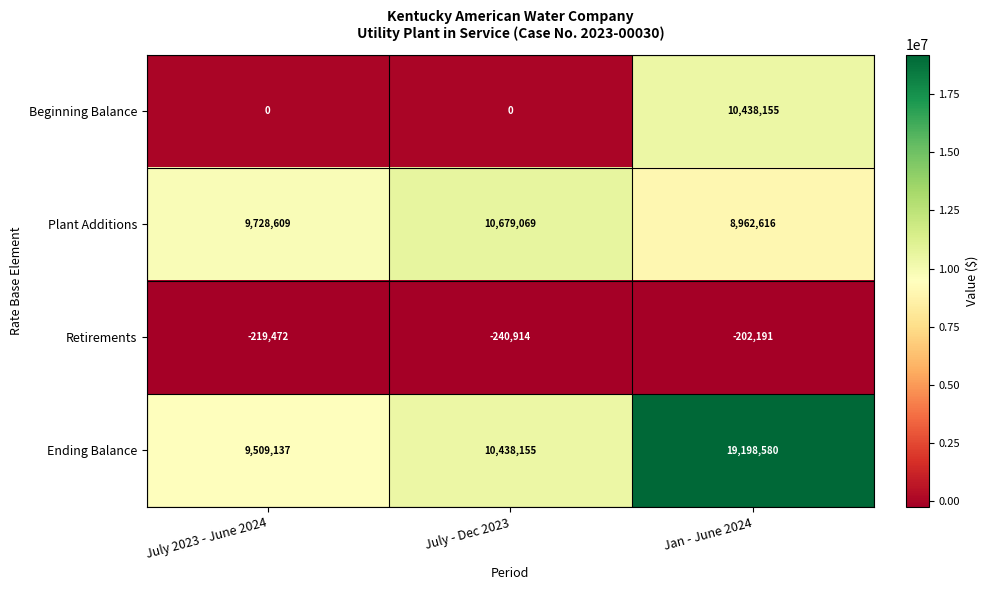

Between July 2023 - June 2024 and July - Dec 2023, which series saw the biggest shift?

Plant Additions